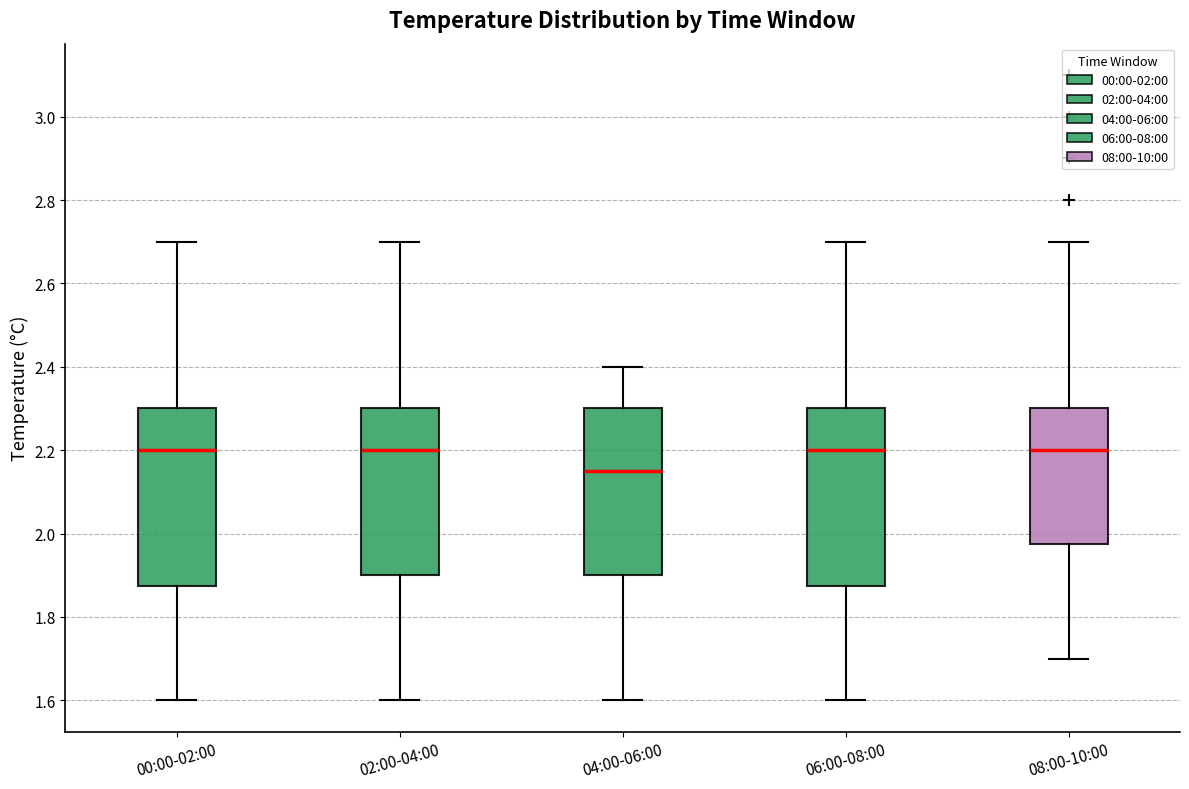

Which box's median line is the lowest?

04:00-06:00